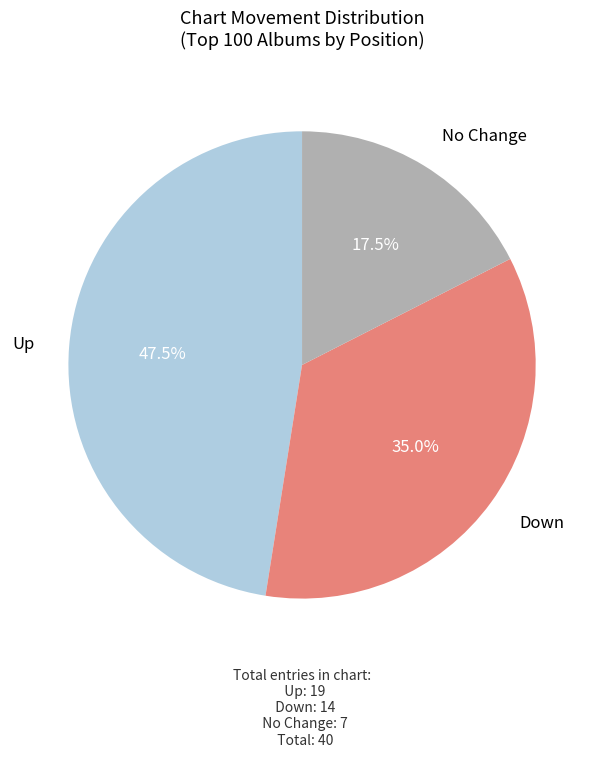

Is there any slice that represents more than half of the pie?

No